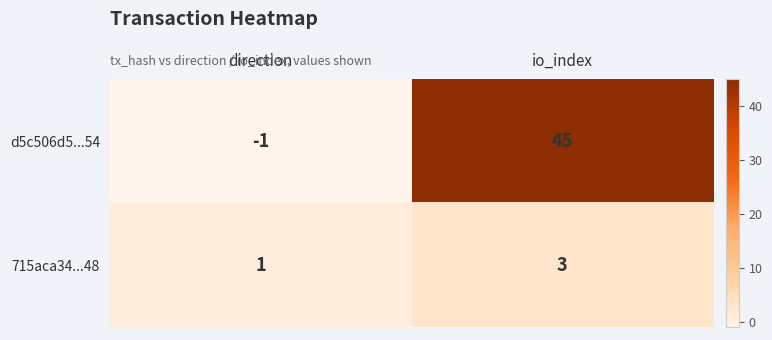

Which series has the largest total across all categories?

d5c506d5...54